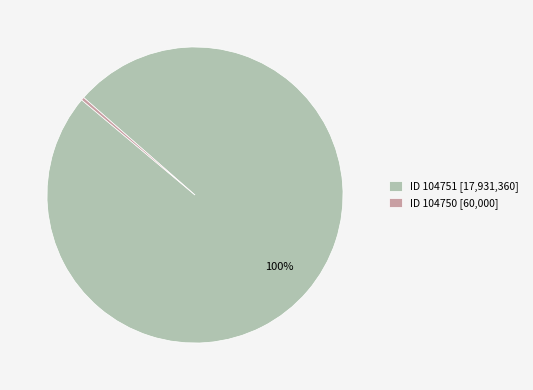

How many slices are in this pie chart?

2